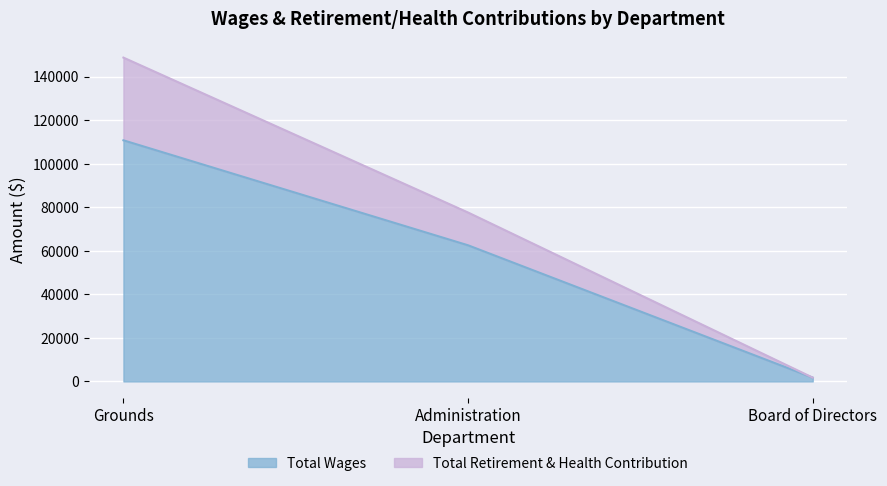

Between Grounds and Board of Directors, which is larger?

Grounds